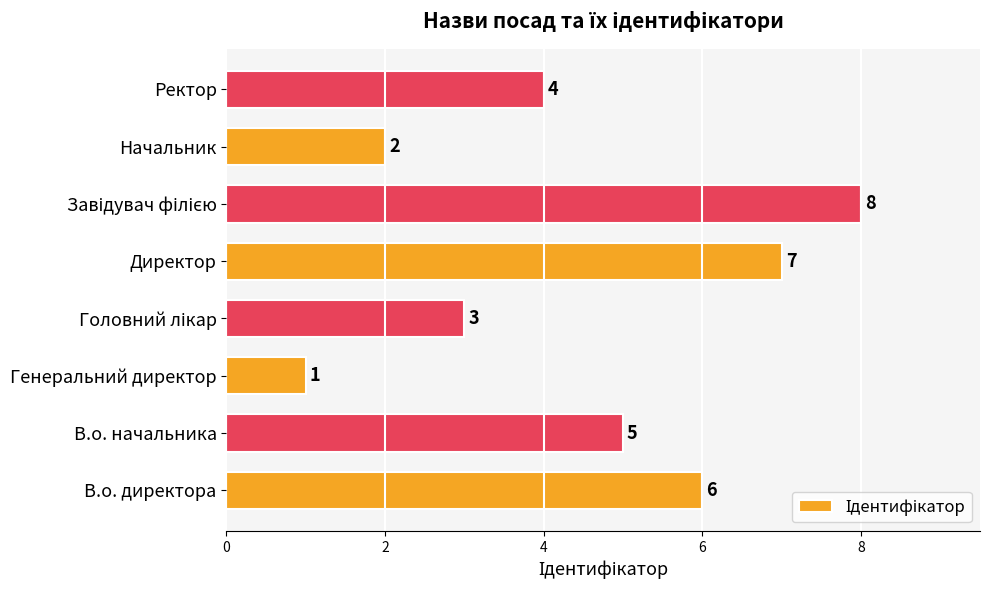

How many values are between 3 and 7?

5